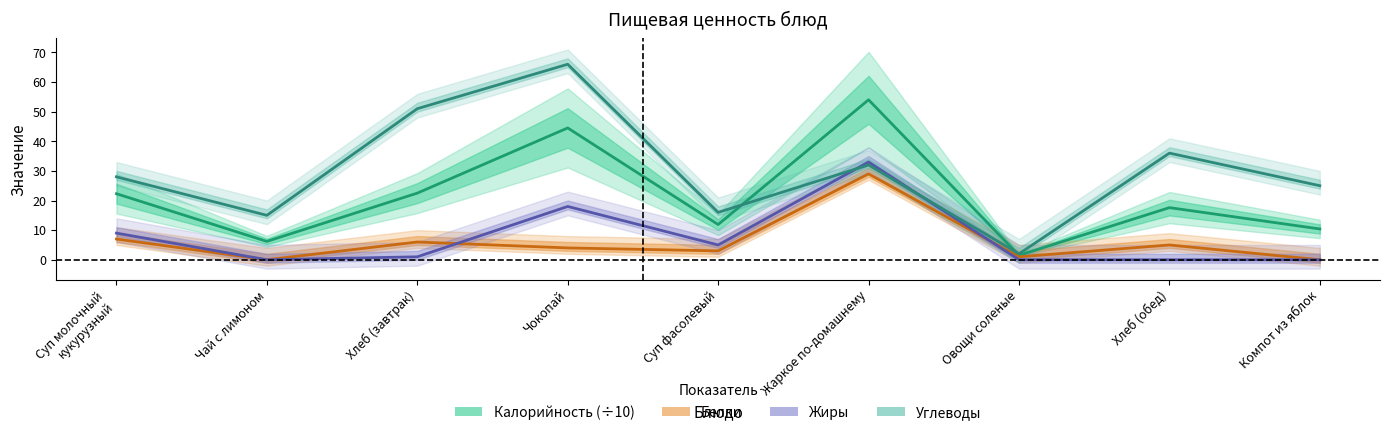

The value of Калорийность (÷10) at Хлеб (завтрак) is 14.5. True or false?

False